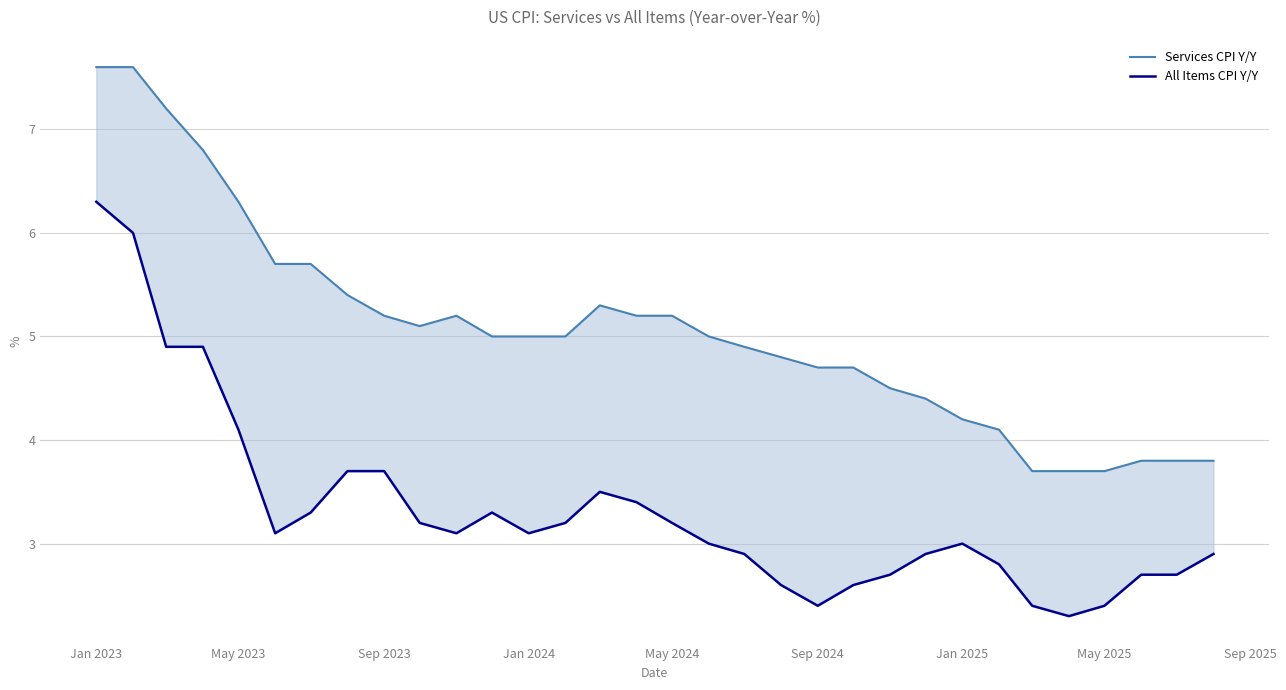

Is it true that All Items CPI Y/Y equals 4.3 at Sep 2024?

False